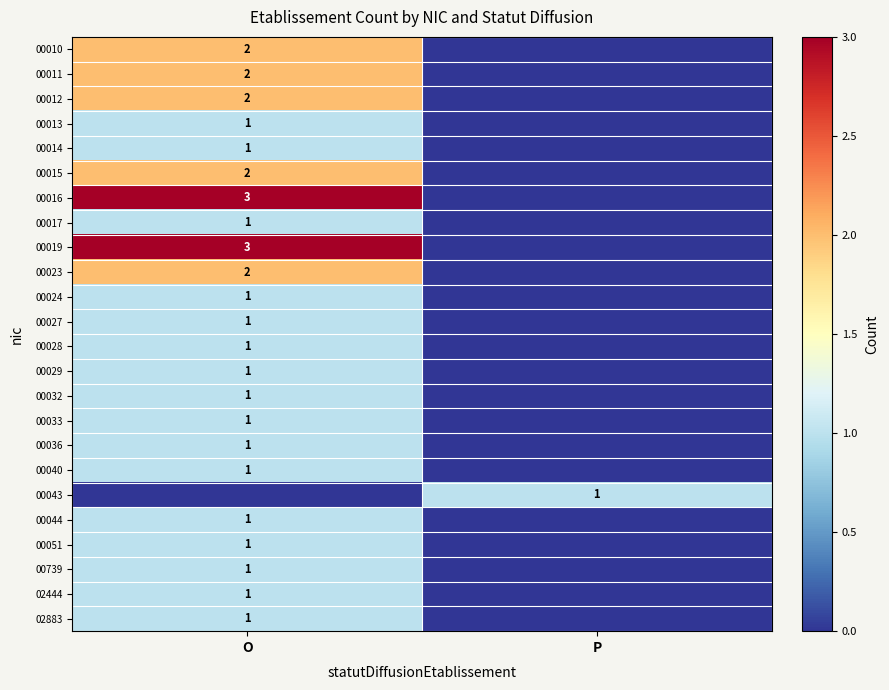

True or false: 00014 has a value of 2 at O.

False